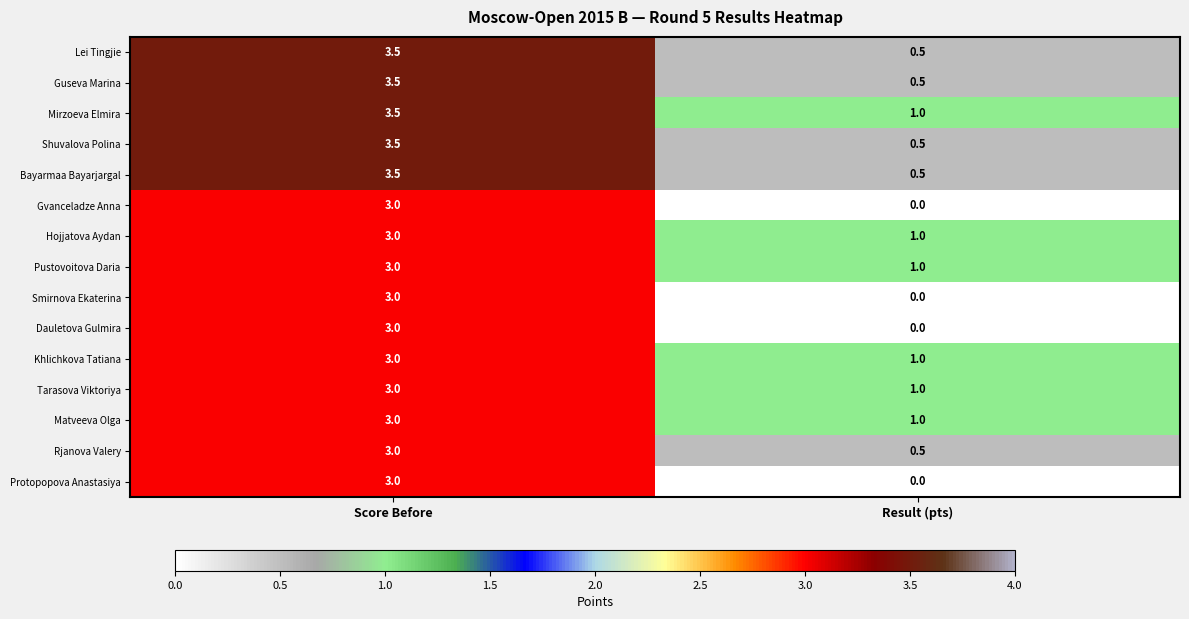

What is the sum of the Smirnova Ekaterina values at Result (pts) and Score Before?

3.0